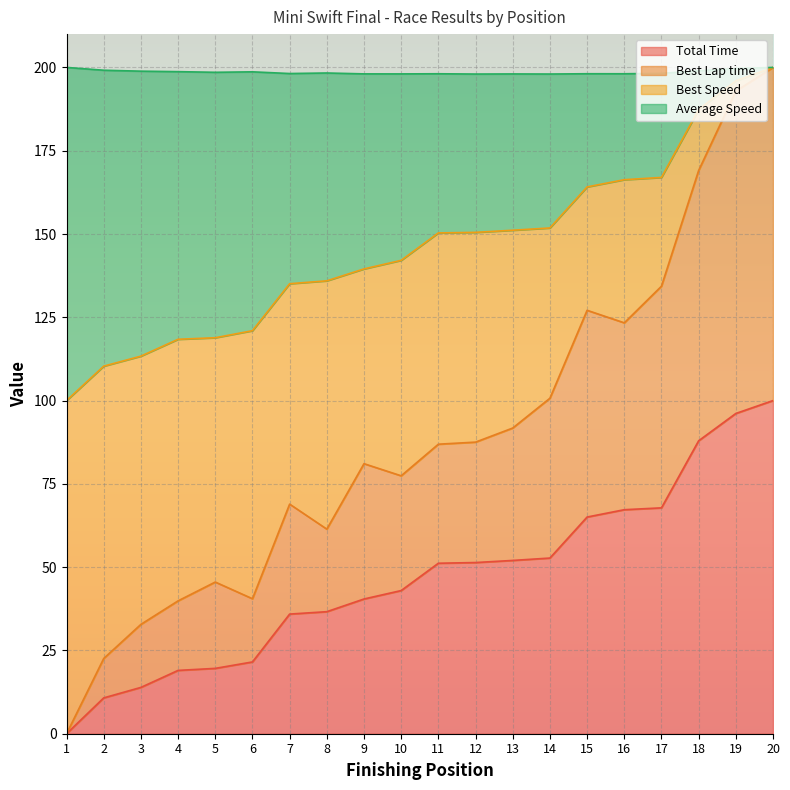

What is the maximum value for Total Time?

100.0